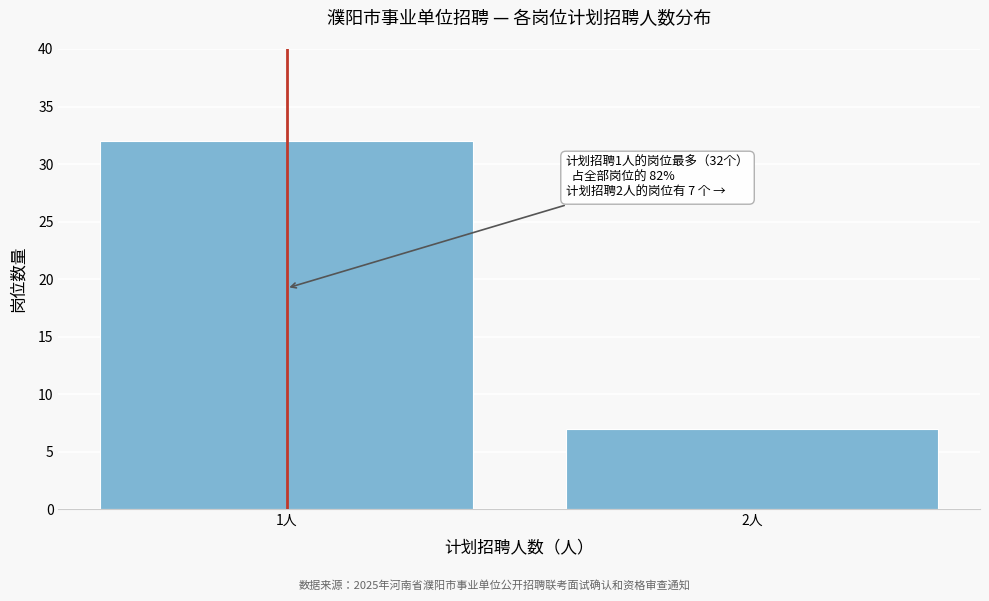

Reading left to right, list all the values displayed in this chart.

1人=32	2人=7